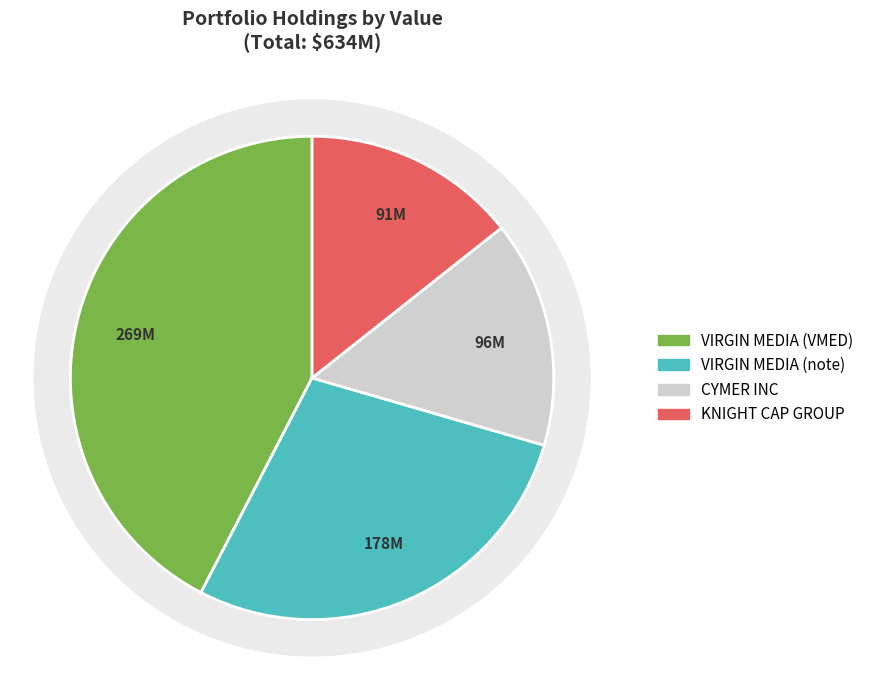

Rank the categories by value from highest to lowest.

VIRGIN MEDIA INC (VMED), VIRGIN MEDIA INC (note 6.500%), CYMER INC, KNIGHT CAP GROUP INC